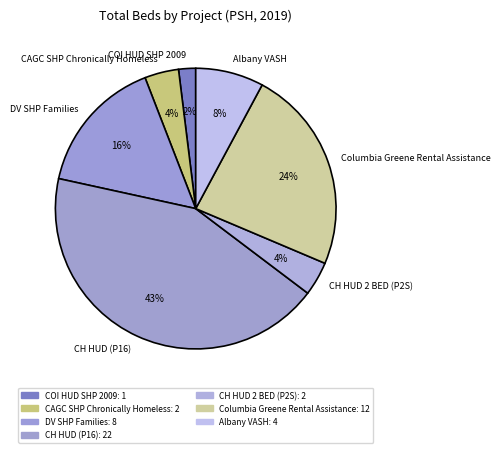

Does any single category account for the majority?

No